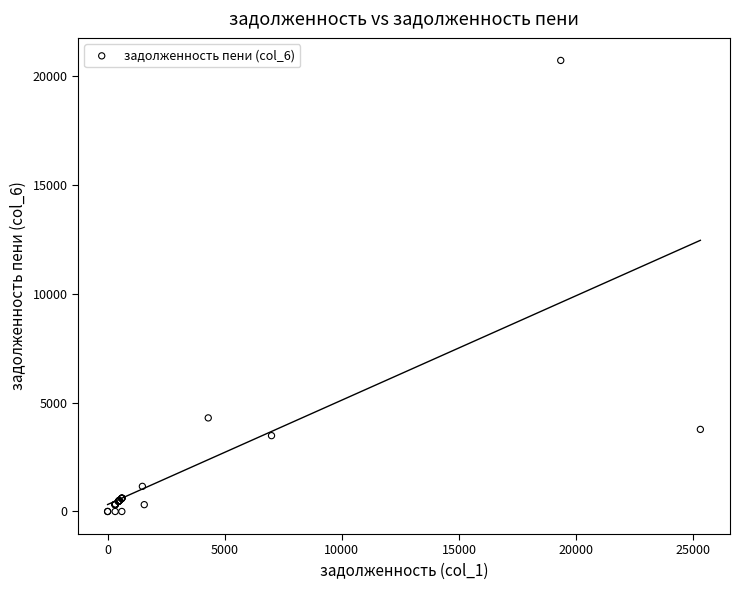

What Y value in the scatter plot is closest to 10353?

4296.1